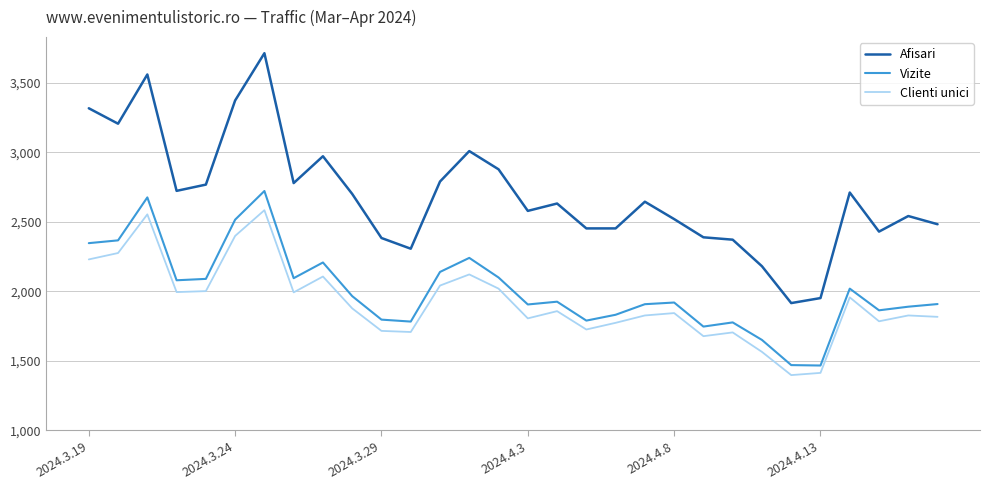

What is the difference between the maximum and minimum values in the Afisari series?

1797